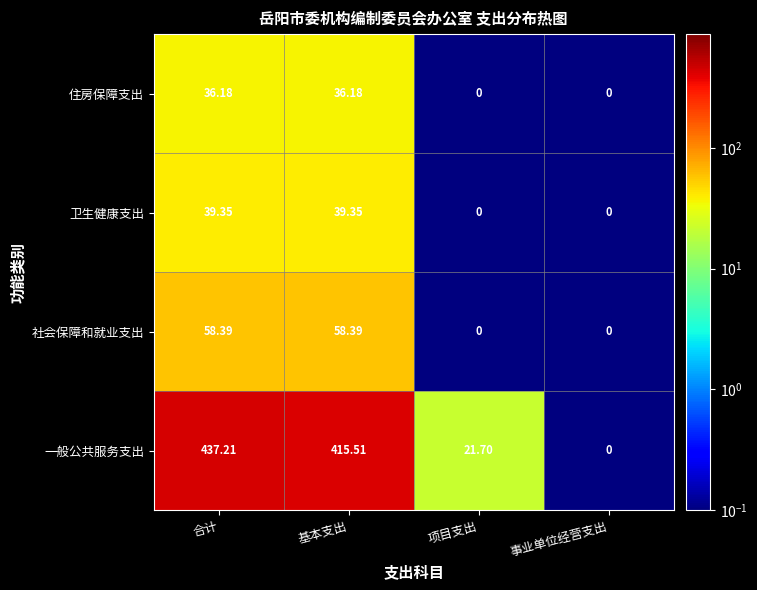

Where does the 住房保障支出 series first go above 36?

合计